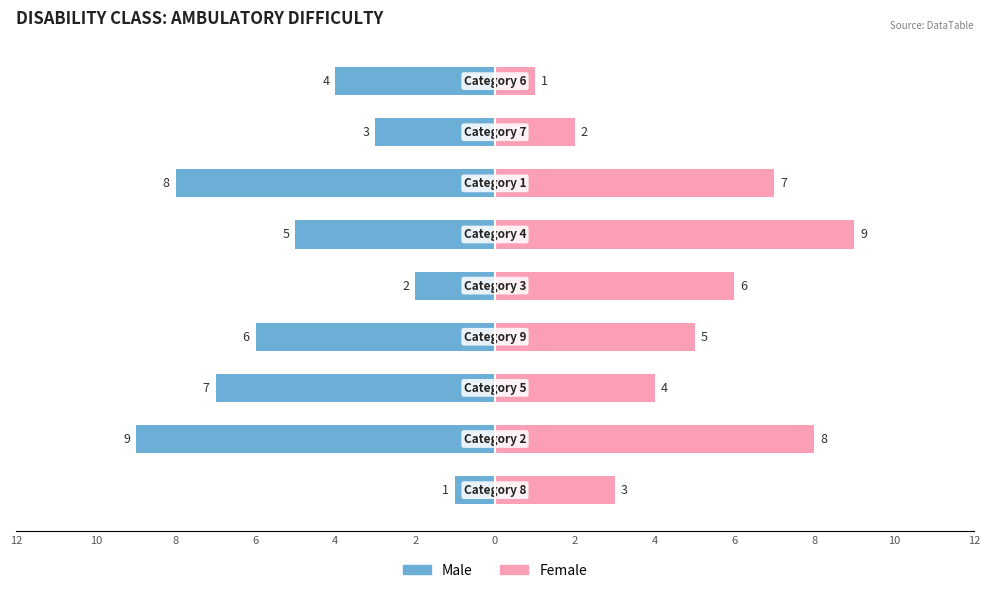

List the series in order of their peak value, lowest first.

Male, Female